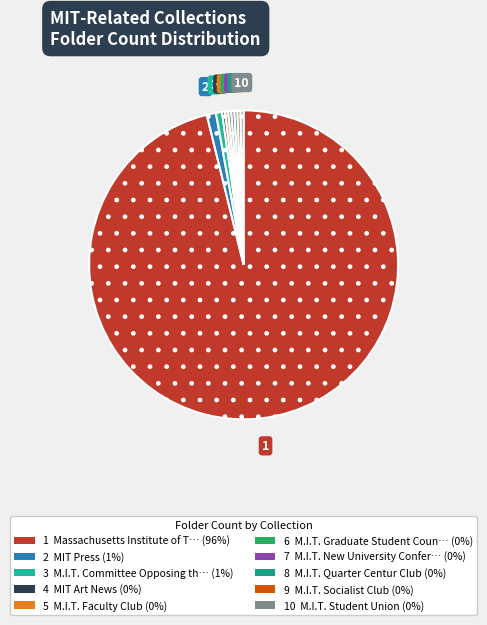

Is there a majority slice in this chart?

Yes